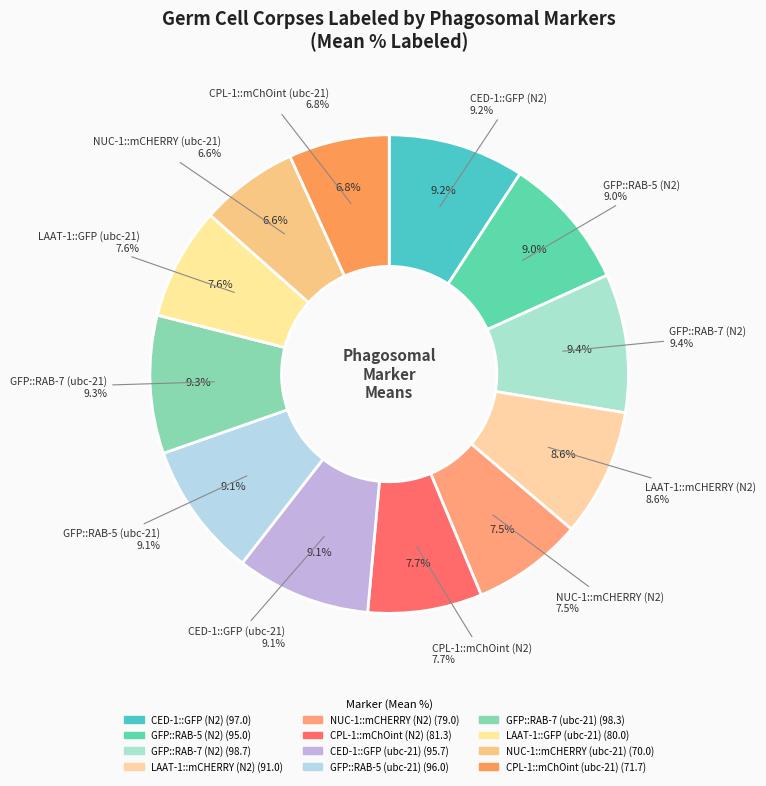

Rank the categories by value from highest to lowest.

GFP::RAB-7 (N2), GFP::RAB-7 (ubc-21), CED-1::GFP (N2), GFP::RAB-5 (ubc-21), CED-1::GFP (ubc-21), GFP::RAB-5 (N2), LAAT-1::mCHERRY (N2), CPL-1::mChOint (N2), LAAT-1::GFP (ubc-21), NUC-1::mCHERRY (N2), CPL-1::mChOint (ubc-21), NUC-1::mCHERRY (ubc-21)